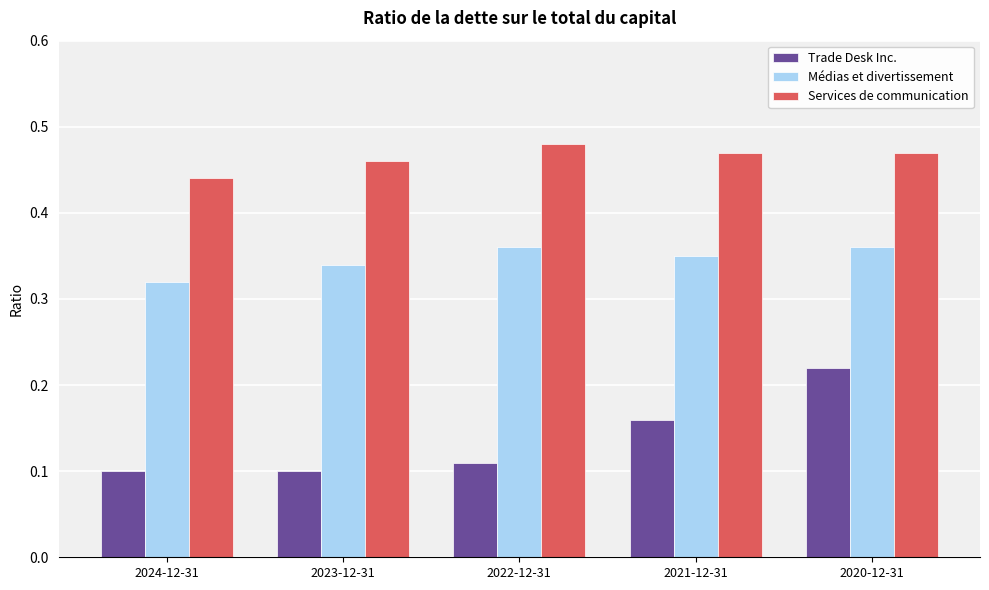

Which series has the largest range (max minus min)?

Trade Desk Inc.